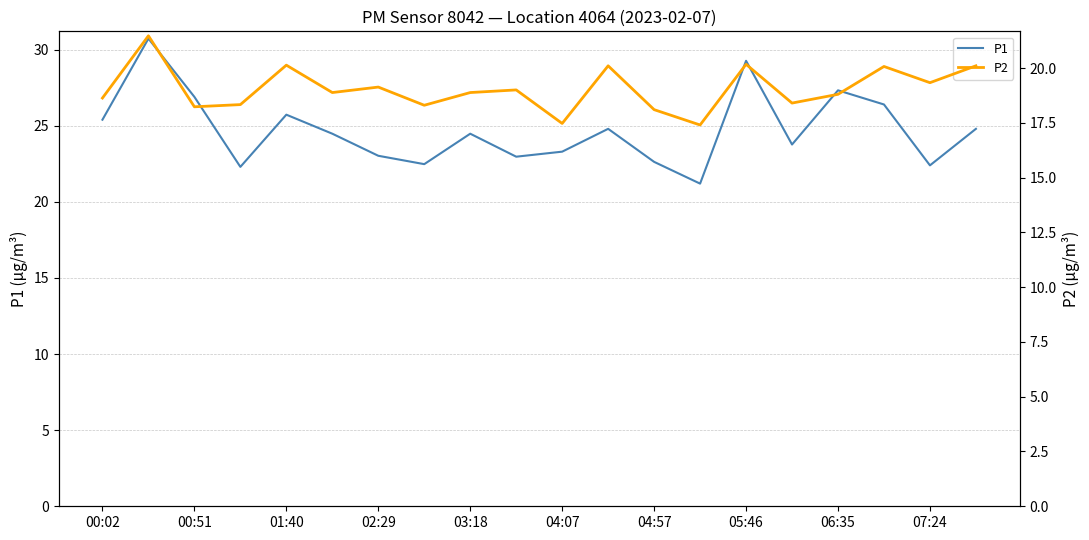

What is the maximum value for P1?

30.7